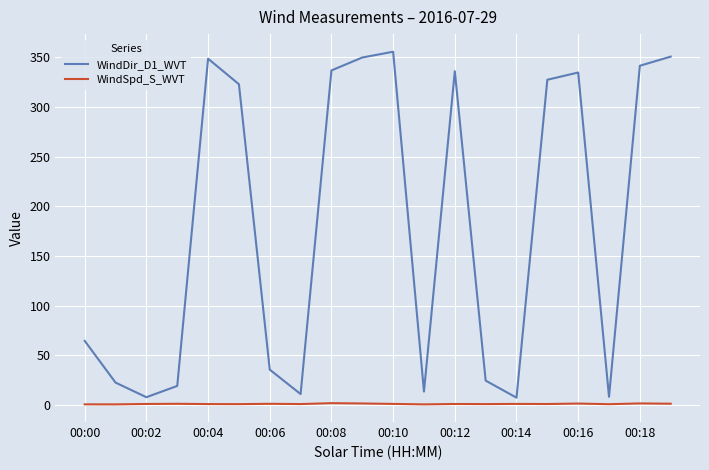

Which series has the widest spread of values?

WindDir_D1_WVT